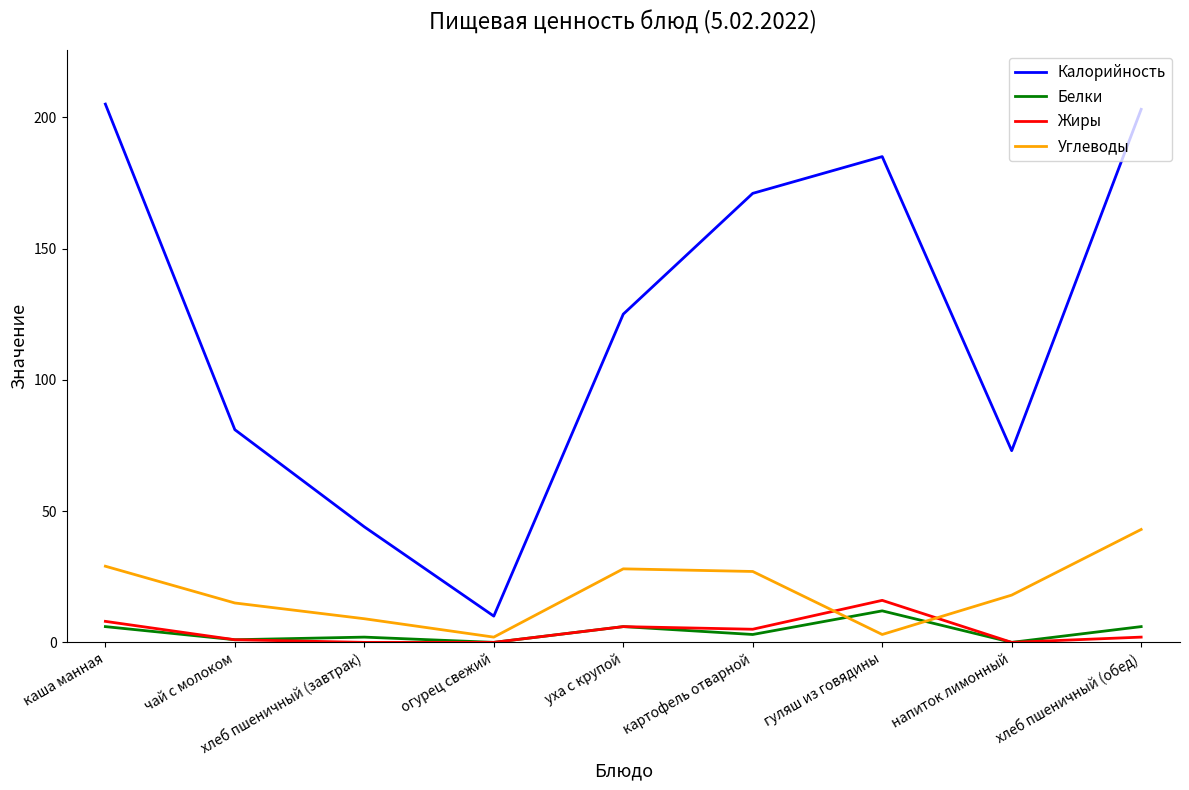

Where does the Калорийность series first go above 125?

каша манная